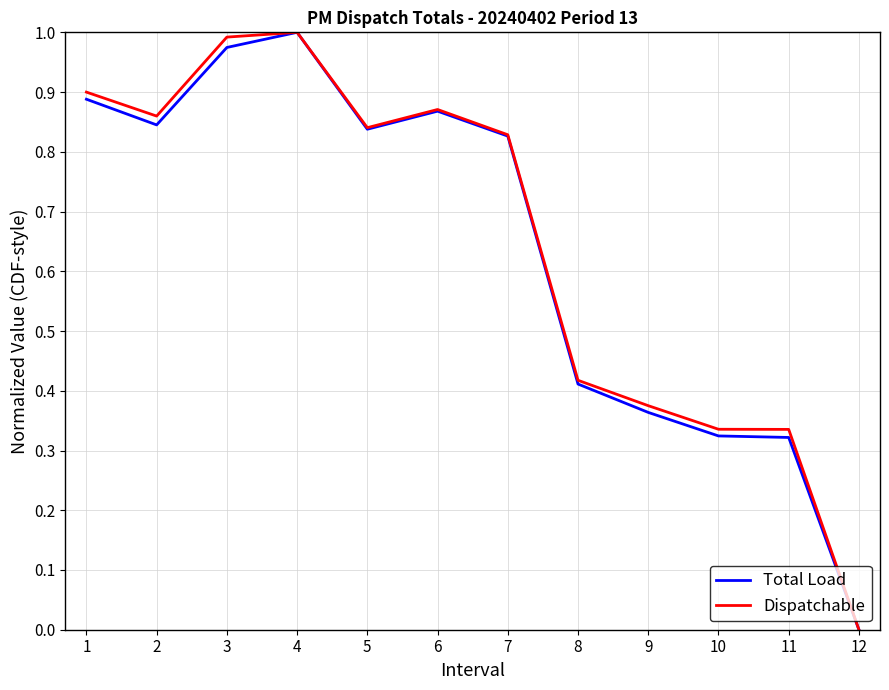

How many lines are shown in the chart?

2